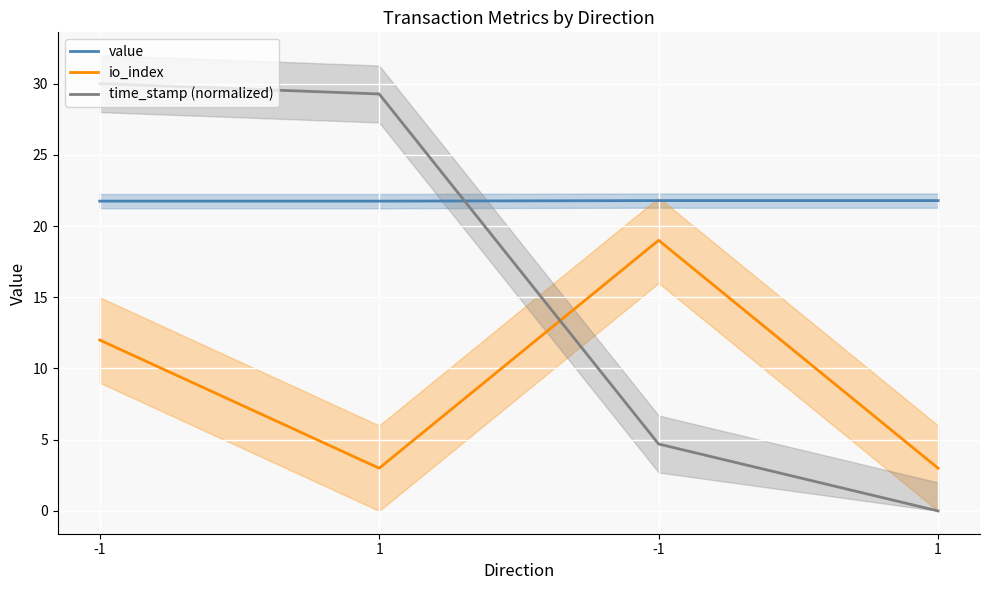

True or false: io_index has more than 0 interior local peaks.

True